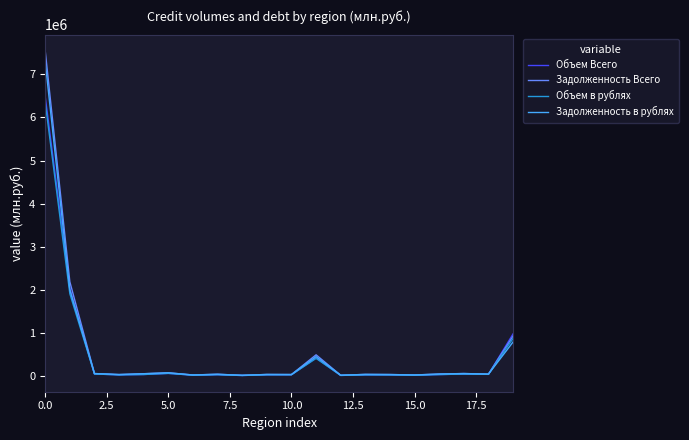

Which series has the largest range (max minus min)?

Задолженность Всего